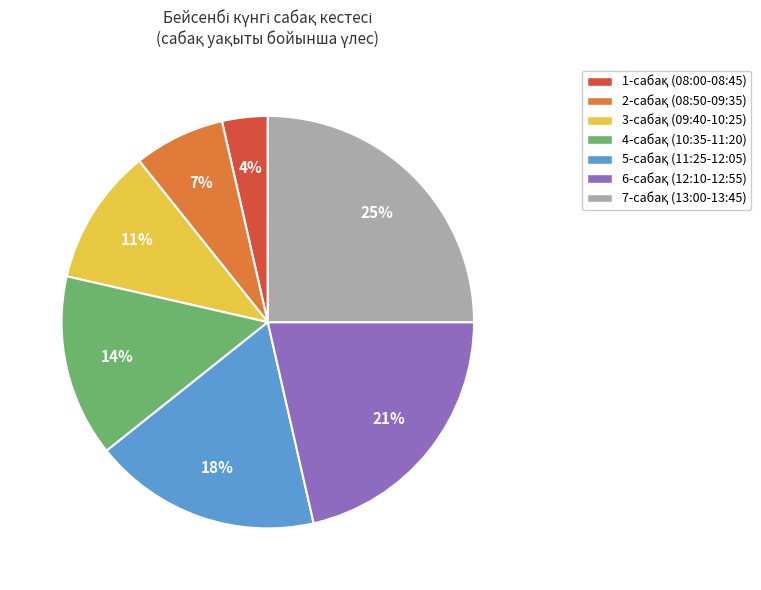

To the nearest percent, what is the difference between the largest and smallest slice percentages?

21%